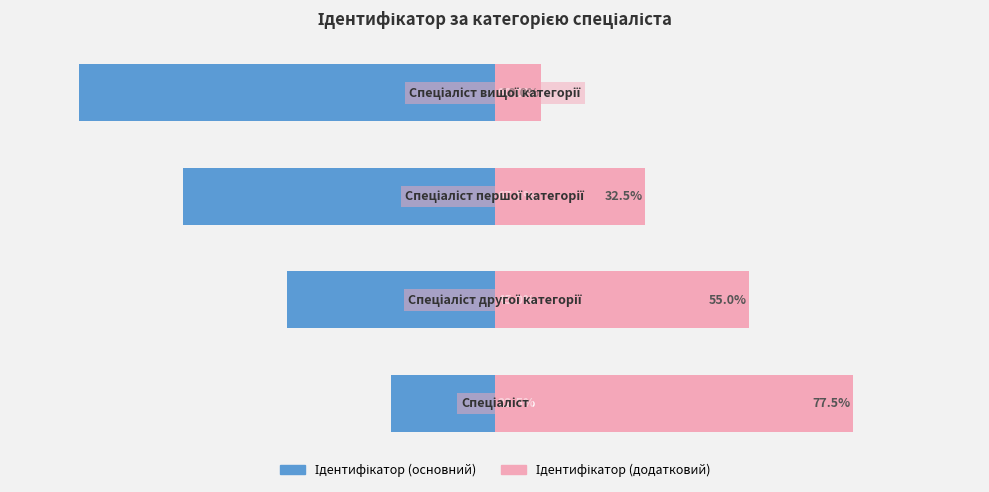

What is the difference between the maximum and minimum values in the Ідентифікатор (основний) series?

67.5